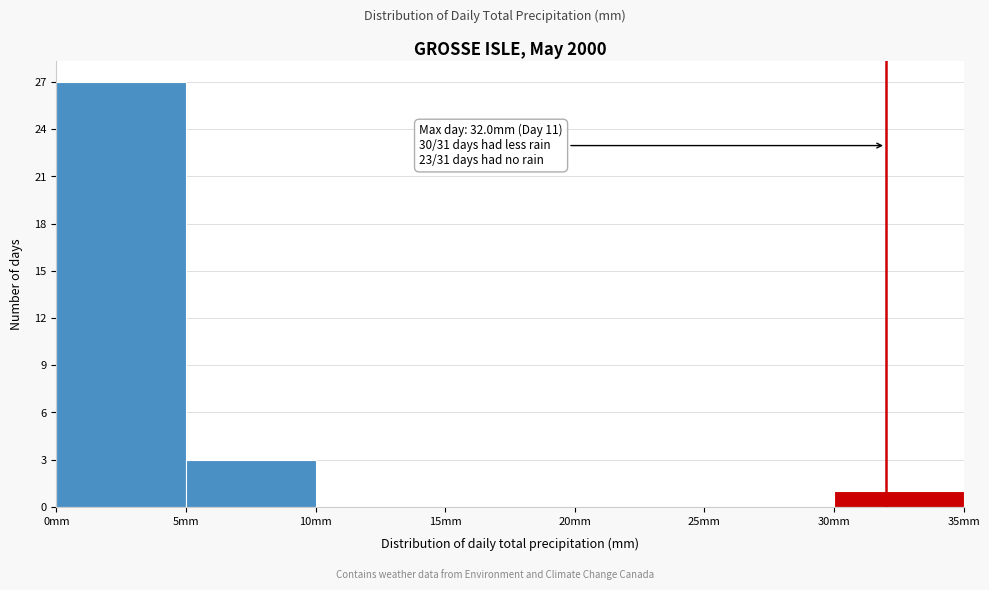

Which range on the x-axis has the tallest bar?

0 to 5